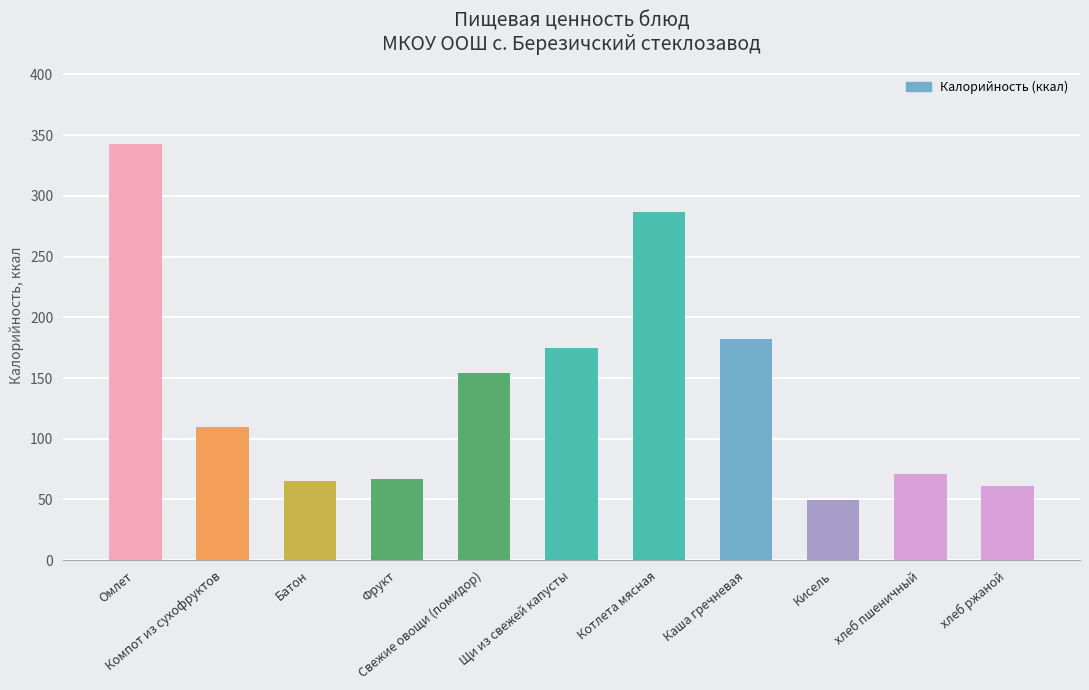

What is the difference between the second highest and second lowest values?

225.7